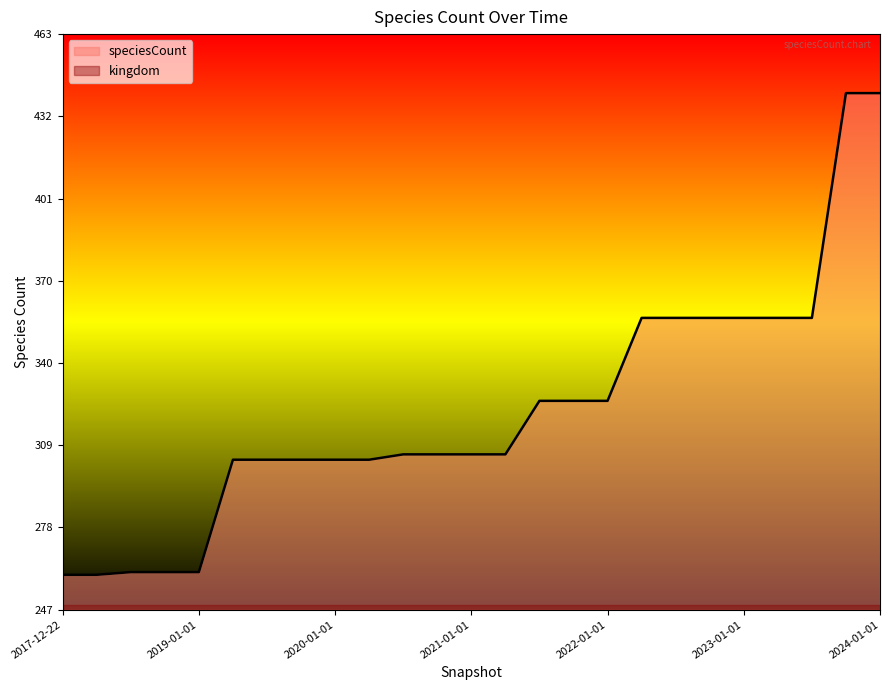

What is the average value?

322